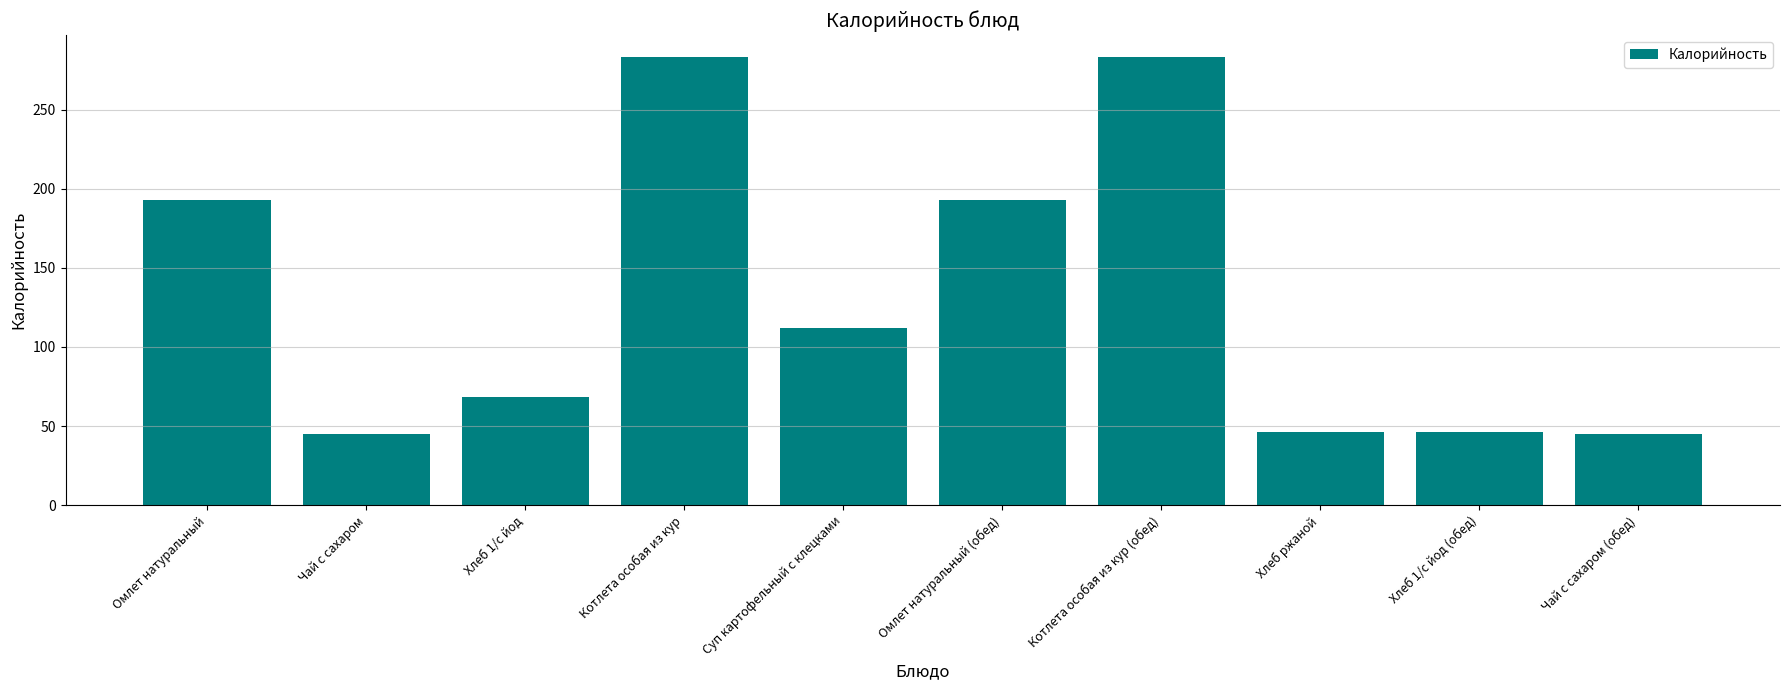

What is the value of the 1st bar from the left?

193.0